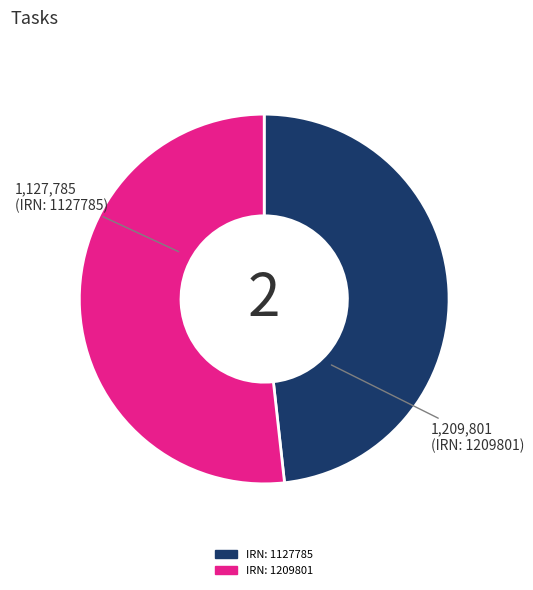

Does any single category account for the majority?

Yes